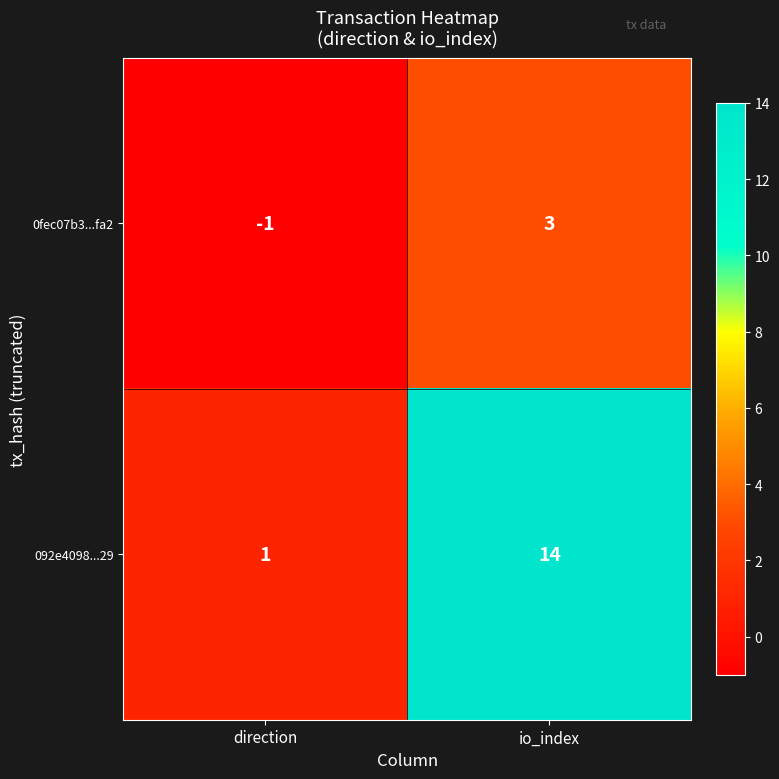

The value of 092e4098...29 at io_index is 7. True or false?

False